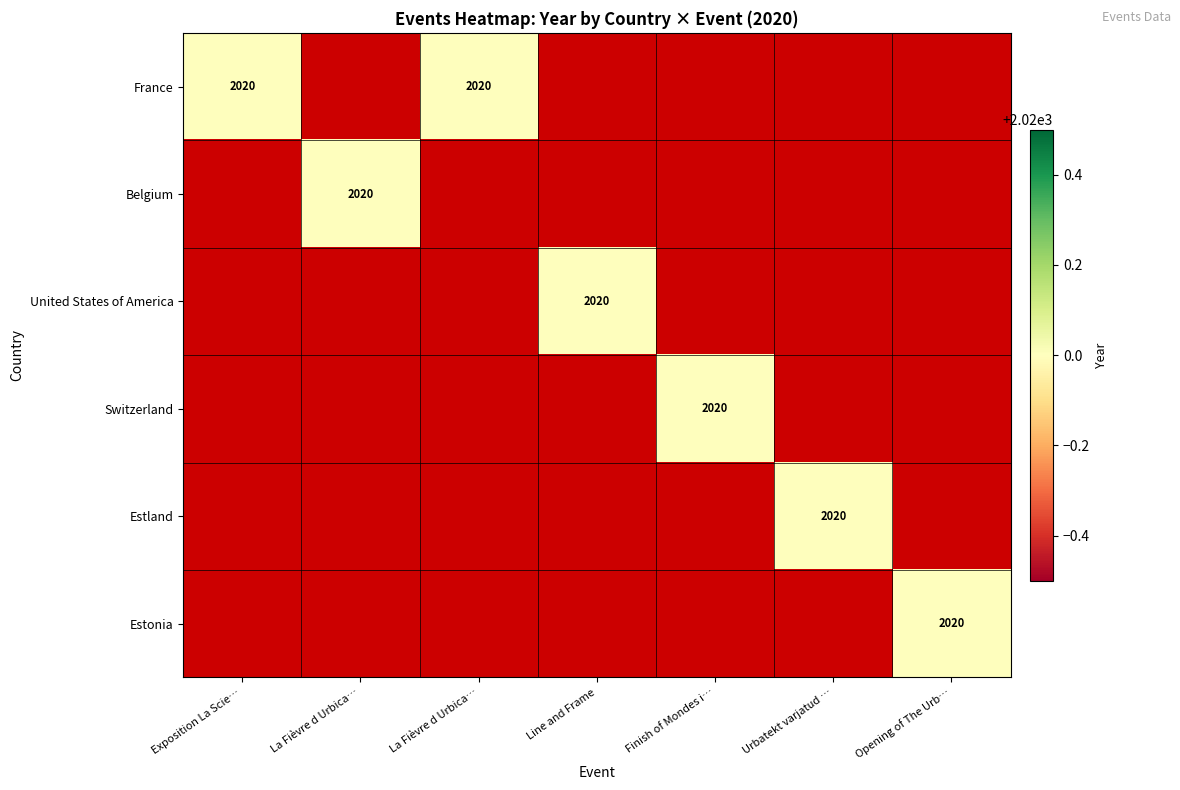

Is it true that United States of America equals 0 at La Fièvre d Urbica…?

True